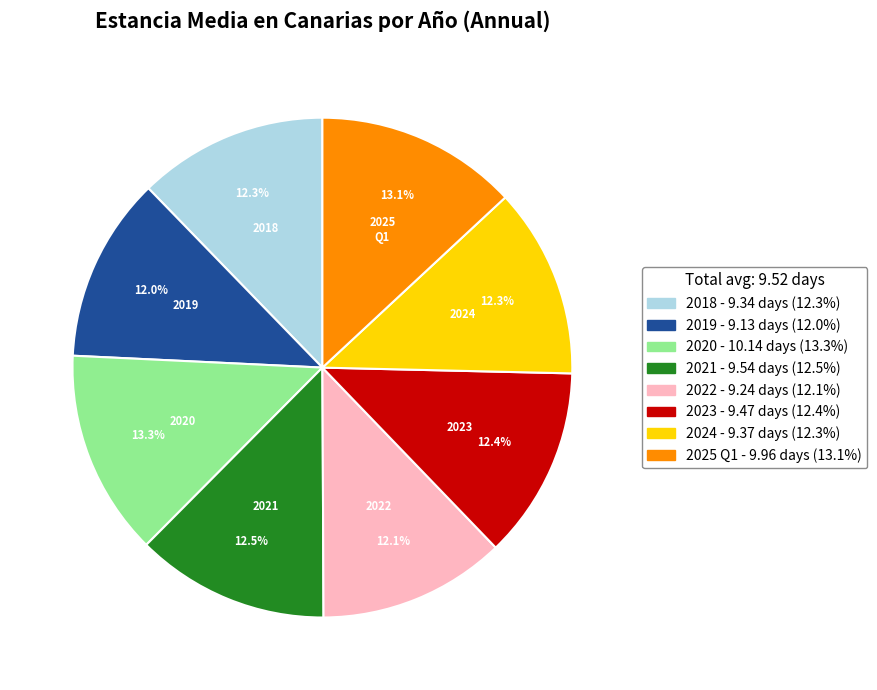

Count the number of slices in the pie.

8